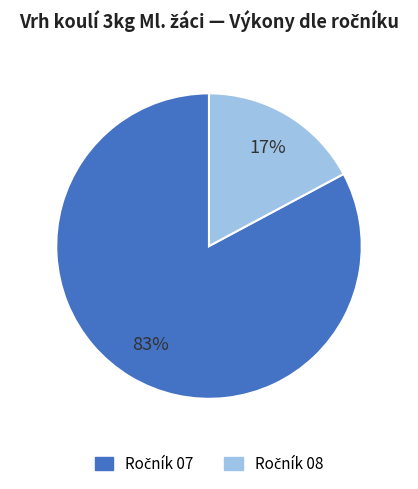

Does any single category account for the majority?

Yes